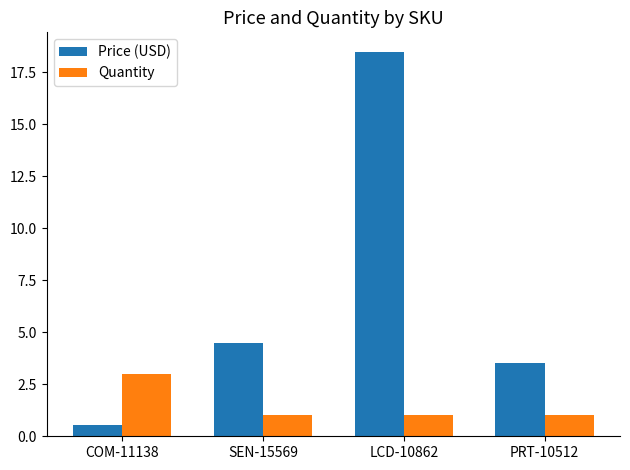

How many data points does each series have?

4